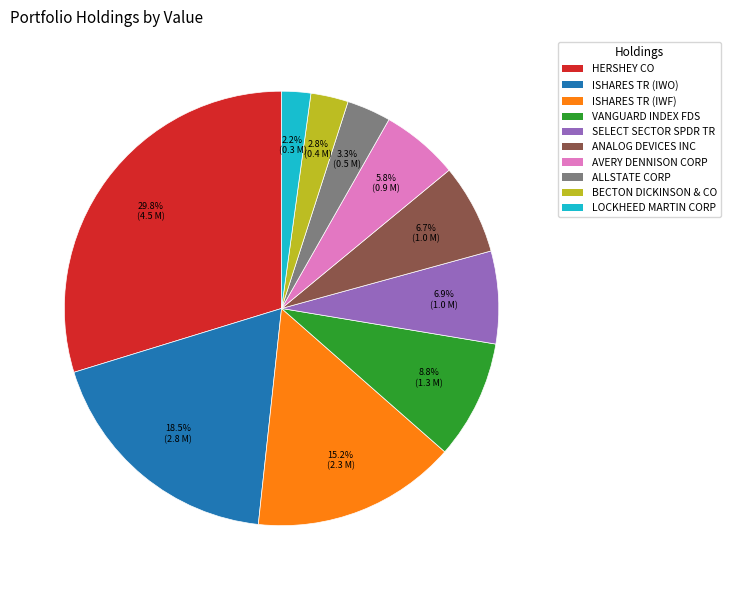

To the nearest percent, what is the difference between the largest and smallest slice percentages?

28%